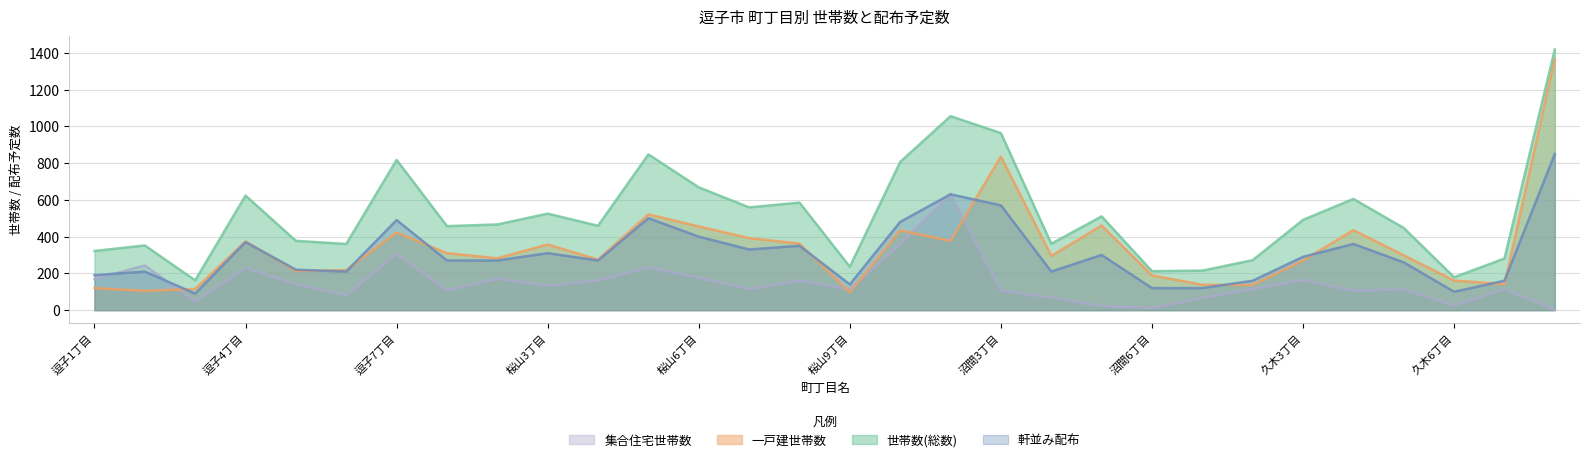

The value of 一戸建世帯数 at 久木4丁目 is 435. True or false?

True